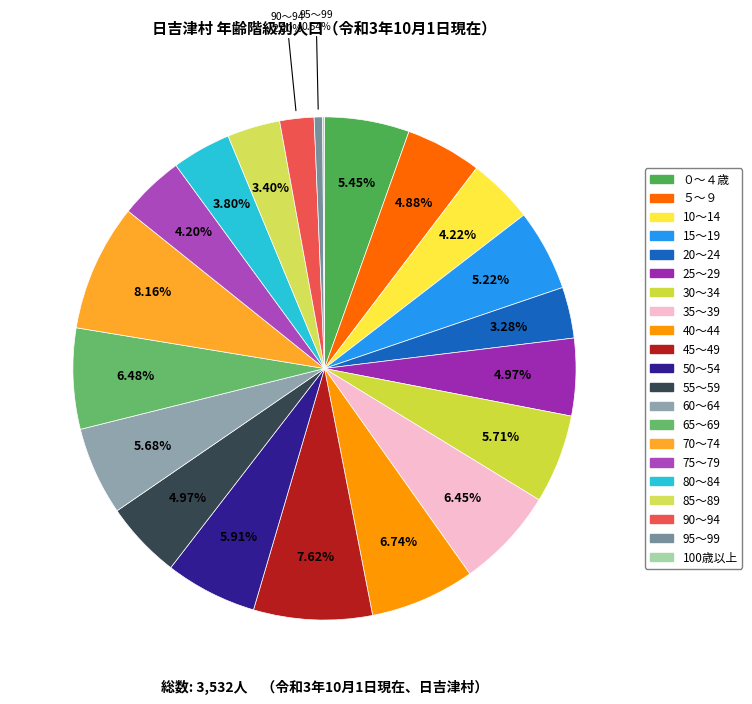

The 50～54 slice represents 1% of the pie. True or false?

False